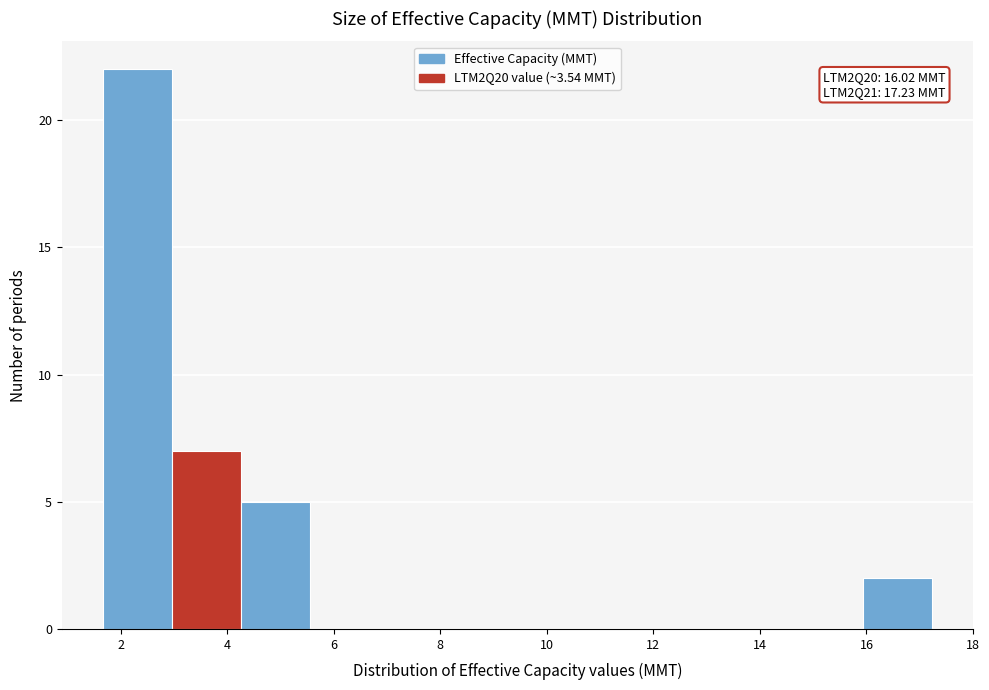

Which range on the x-axis has the tallest bar?

1.6 to 3.0